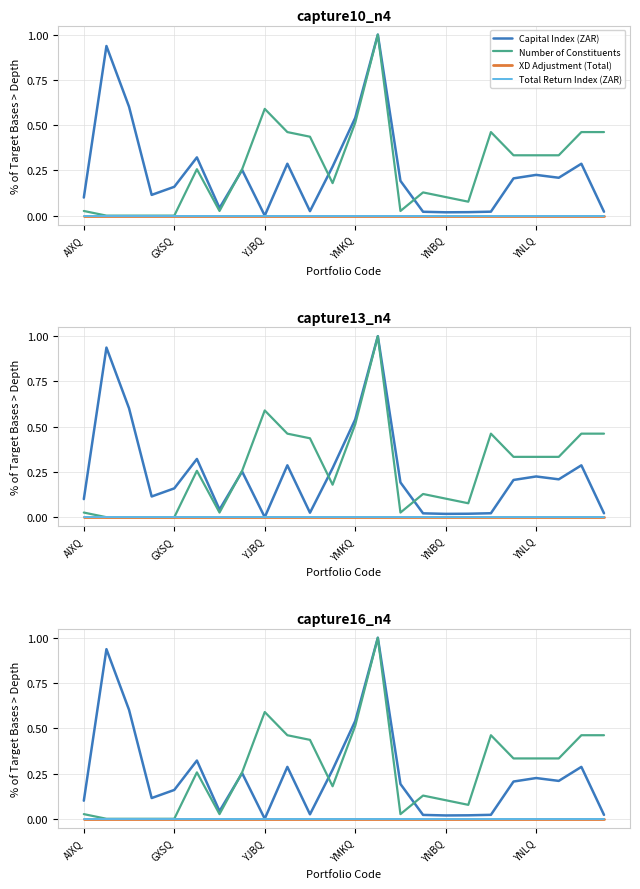

True or false: XD Adjustment (Total) and Capital Index (ZAR) intersect in this chart.

False